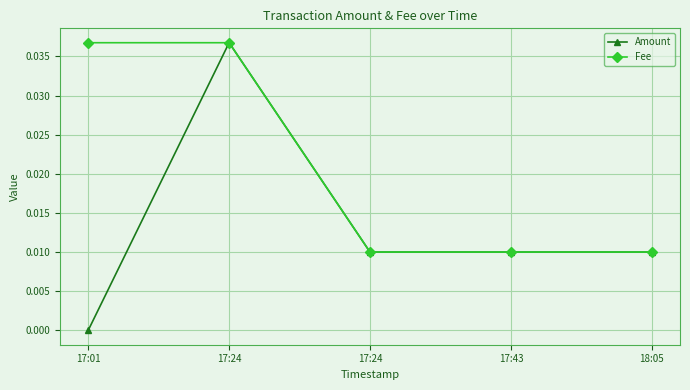

Reading left to right, transcribe all the data shown in this chart.

Amount: 17:01=0.0	17:24=0.0	17:24=0.0	17:43=0.0	18:05=0.0
Fee: 17:01=0.0	17:24=0.0	17:24=0.0	17:43=0.0	18:05=0.0